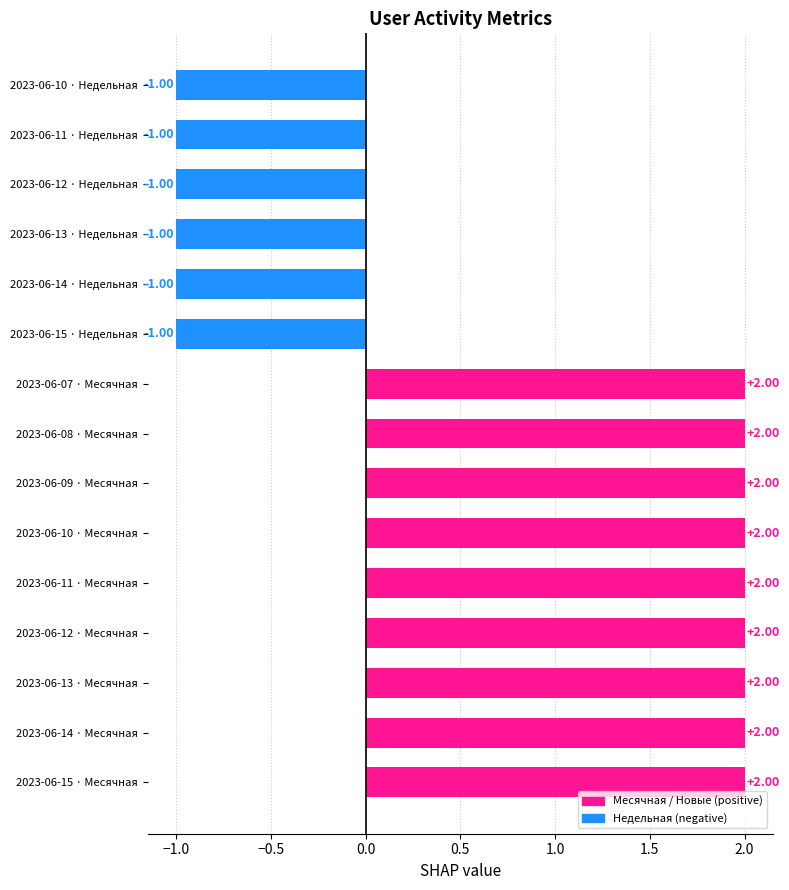

Which has a higher value, 2023-06-14 · Недельная or 2023-06-12 · Месячная?

2023-06-12 · Месячная